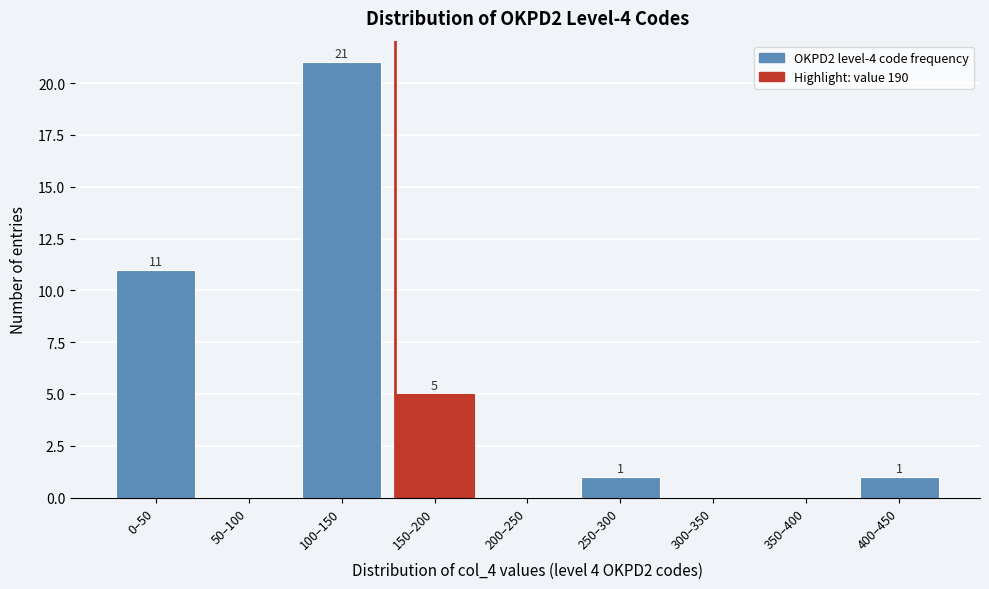

Reading right to left, what are all the values shown in this chart?

400–450=1	350–400=0	300–350=0	250–300=1	200–250=0	150–200=5	100–150=21	50–100=0	0–50=11